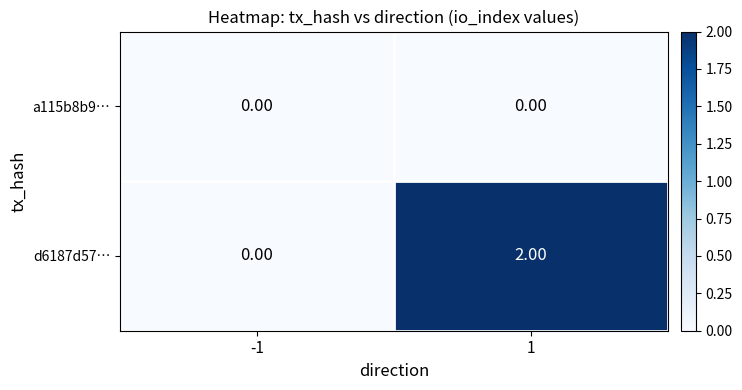

Between -1 and 1, which series saw the biggest shift?

d6187d57…